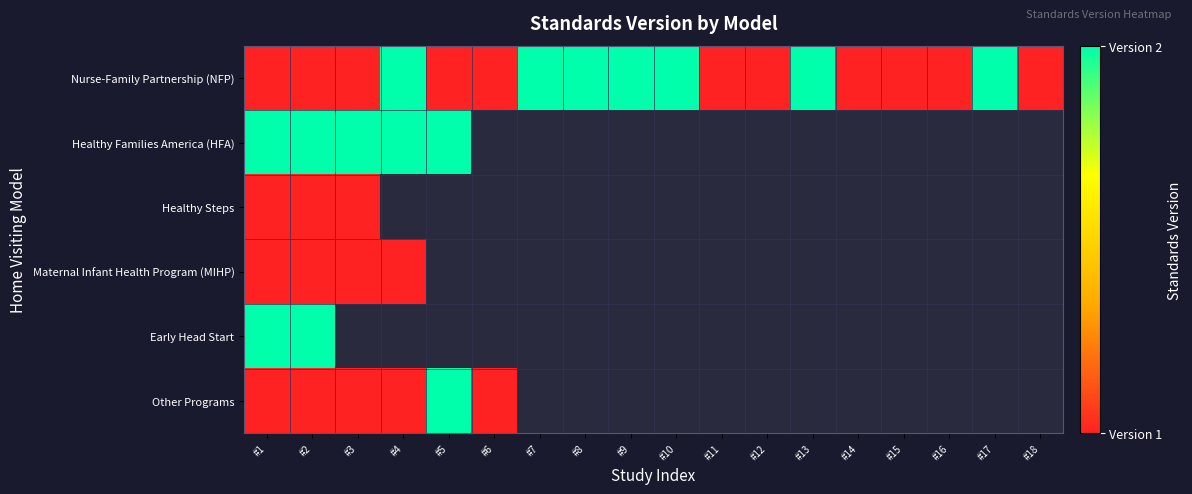

What is the spread (max minus min) of values at #17?

2